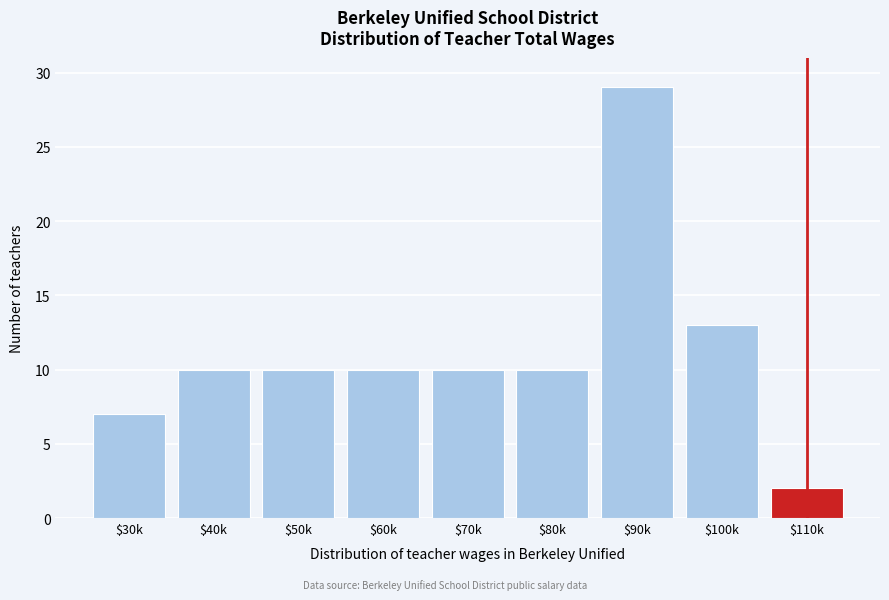

Reading left to right, list all the values displayed in this chart.

7	10	10	10	10	10	29	13	2